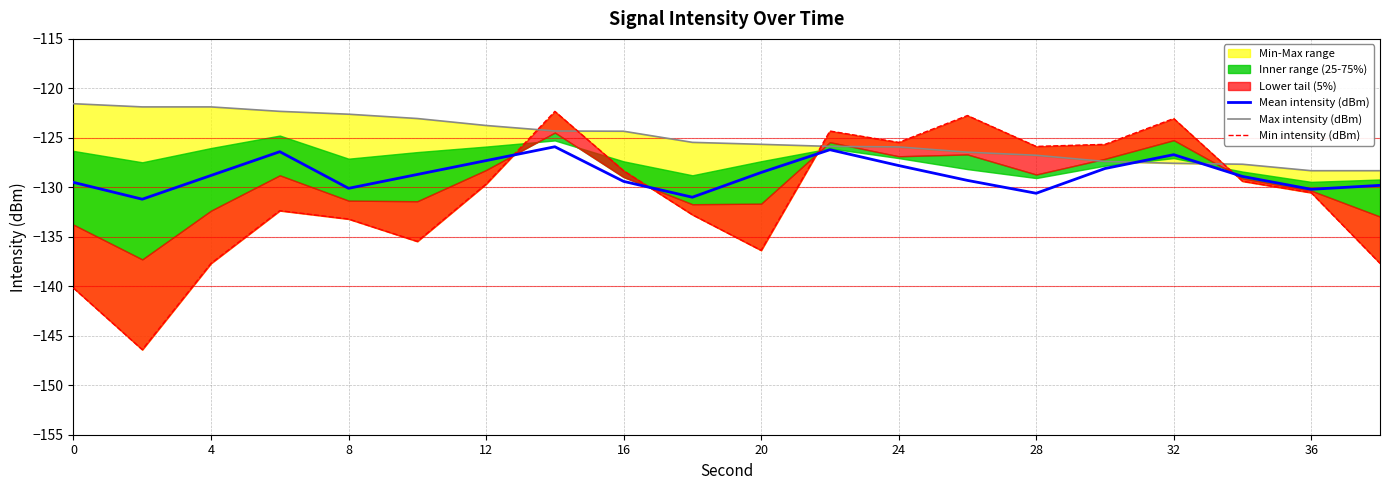

Reading left to right, transcribe all the data shown in this chart.

Mean intensity (dBm): -129.5	-131.2	-128.8	-126.4	-130.1	-128.7	-127.3	-125.9	-129.4	-131.0	-128.5	-126.2	-127.8	-129.3	-130.6	-128.1	-126.7	-128.9	-130.2	-129.8
Max intensity (dBm): -121.6	-121.9	-121.9	-122.3	-122.6	-123.0	-123.8	-124.3	-124.3	-125.5	-125.7	-125.9	-125.9	-126.5	-126.8	-127.4	-127.6	-127.7	-128.3	-128.3
Min intensity (dBm): -140.2	-146.4	-137.7	-132.4	-133.2	-135.5	-129.7	-122.3	-128.3	-132.8	-136.4	-124.3	-125.5	-122.7	-125.9	-125.7	-123.0	-129.4	-130.5	-137.7